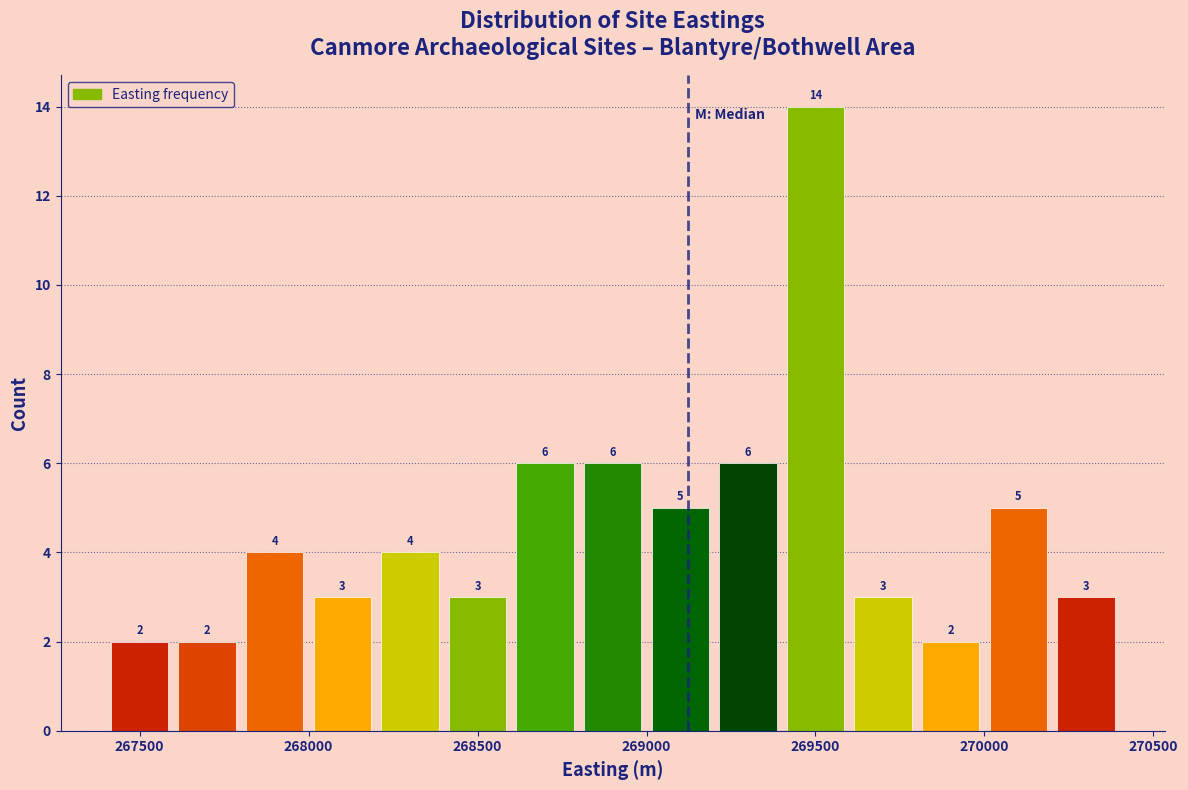

Over which range of the x-axis is the bar tallest?

269400 to 269600